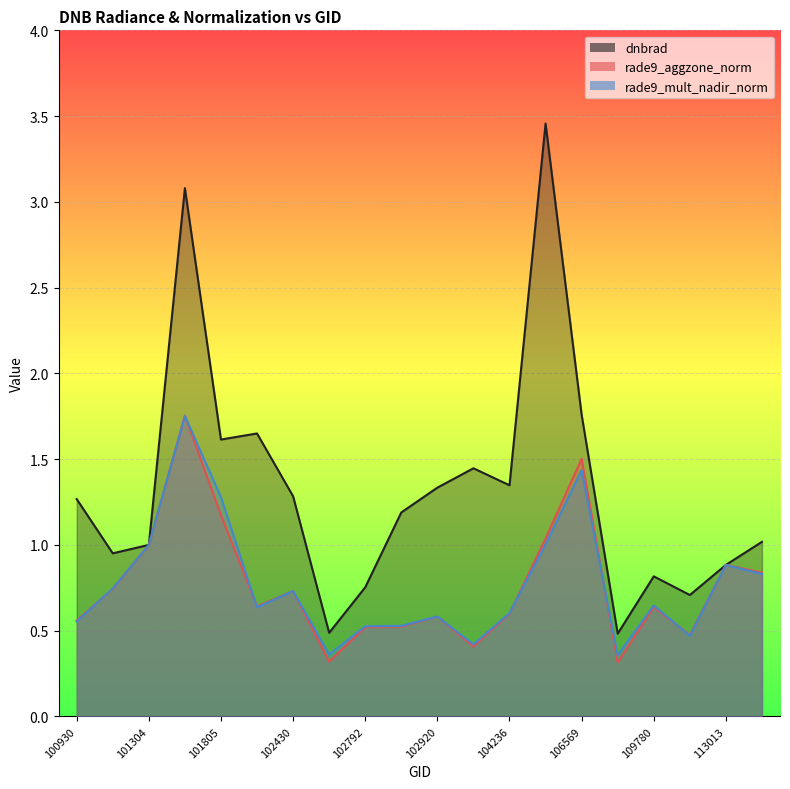

What is the minimum value shown in the chart?

0.3